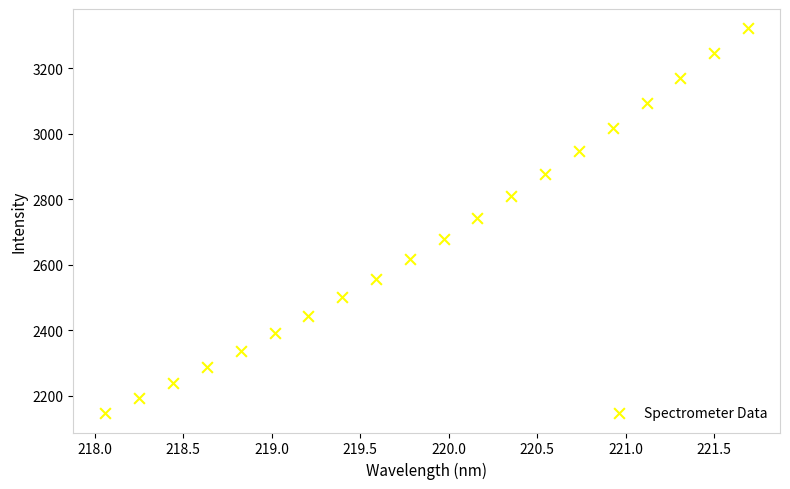

What is the range of X values (max minus min)?

3.6